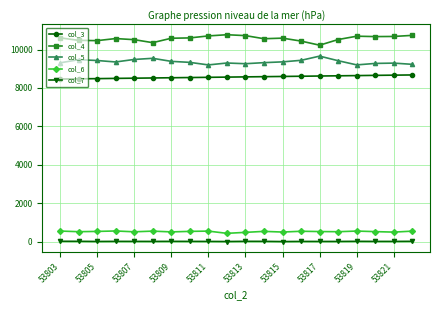

How many lines are shown in the chart?

5